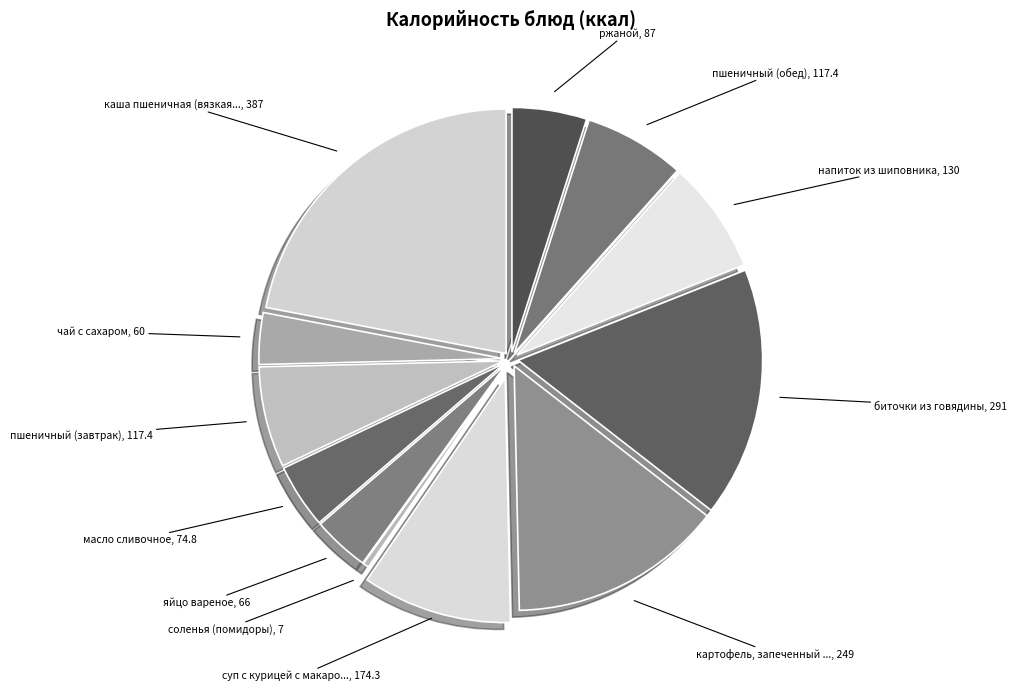

Which category has the smallest portion of the pie?

соленья (помидоры)